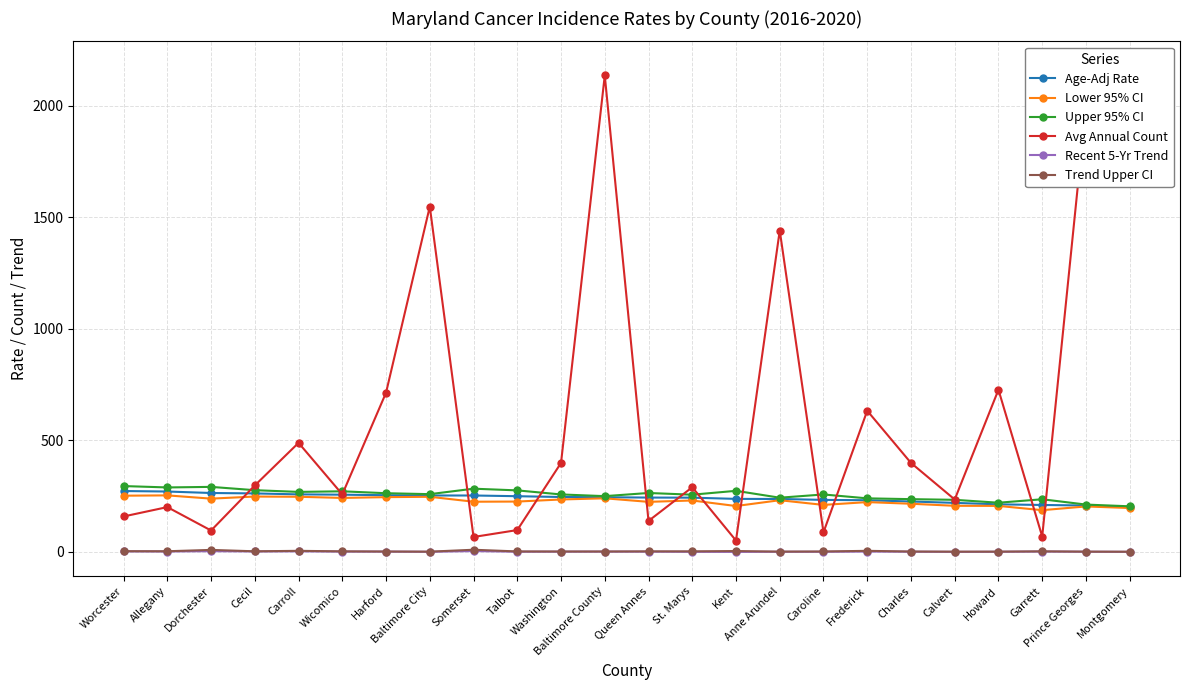

True or false: Recent 5-Yr Trend and Upper 95% CI intersect in this chart.

False